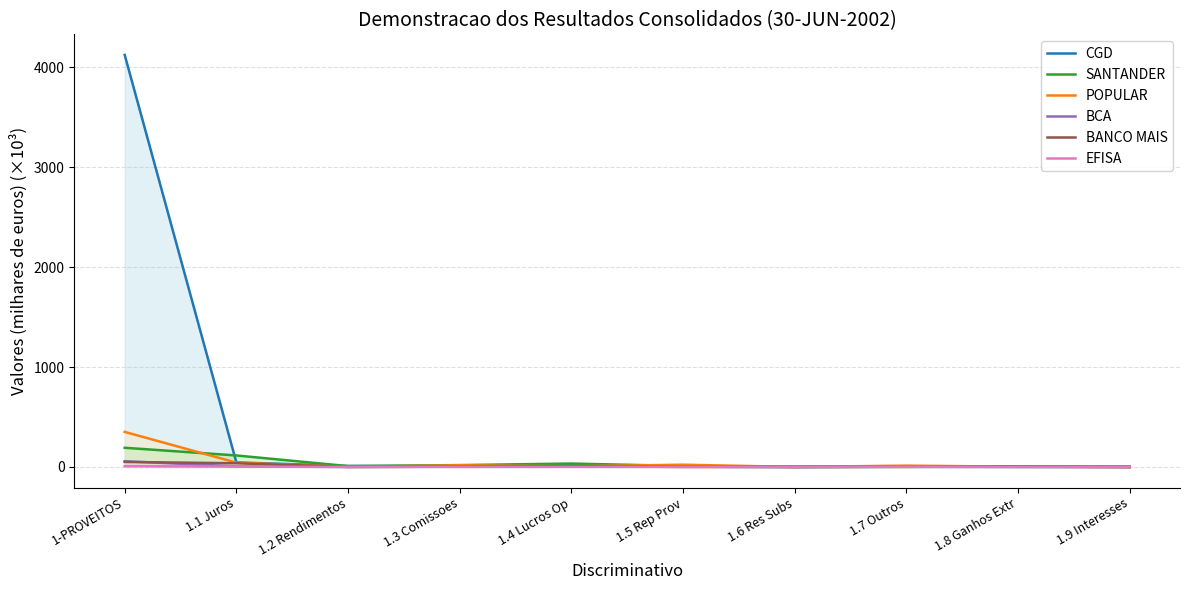

In CGD, how many points are higher than both neighbors (excluding endpoints)?

2